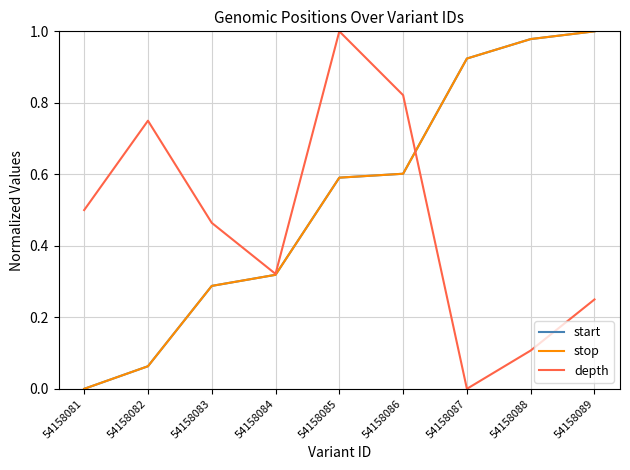

Is this an area chart (filled region under the line)?

No